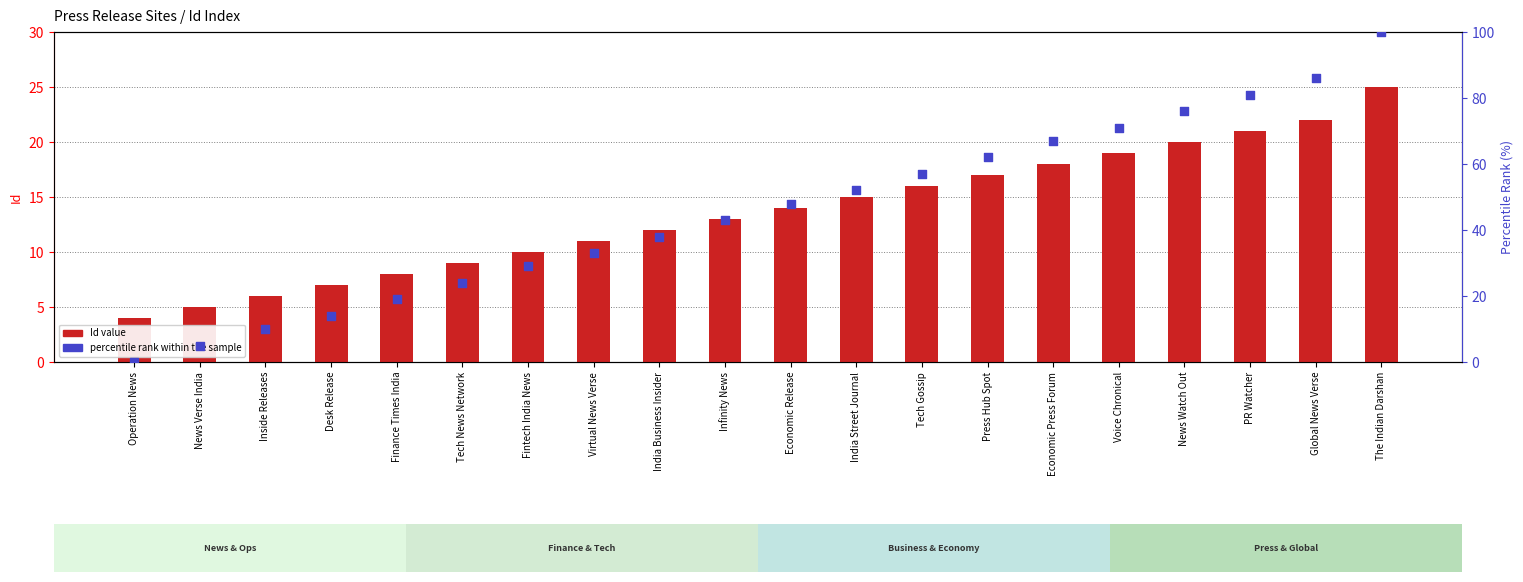

Which series has the largest total across all categories?

percentile rank within the sample